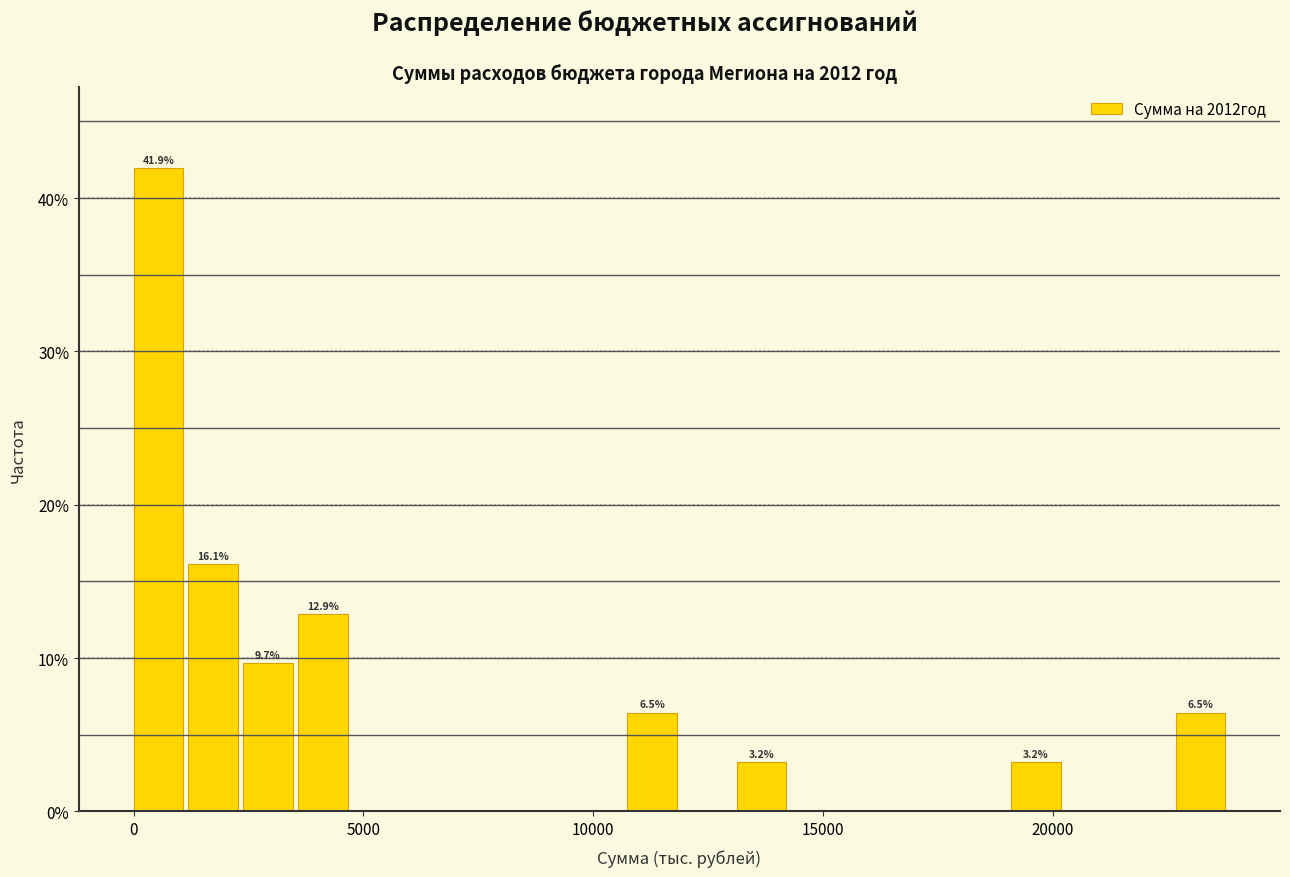

Read against the x-axis, roughly where is the centre of the tallest bar?

500